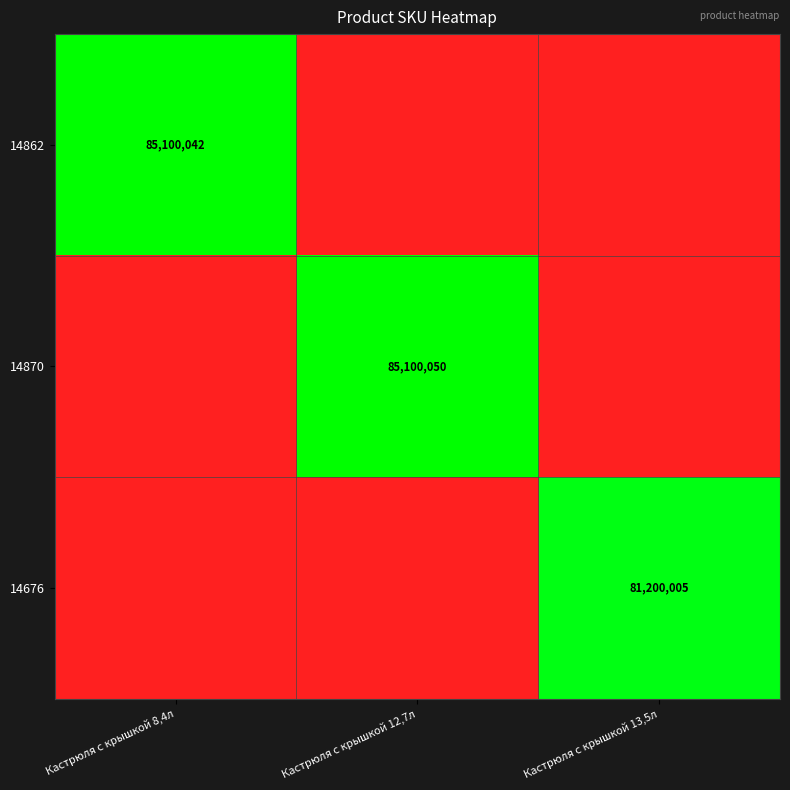

True or false: 14676 has a value of 56808314 at Кастрюля с крышкой 13,5л.

False